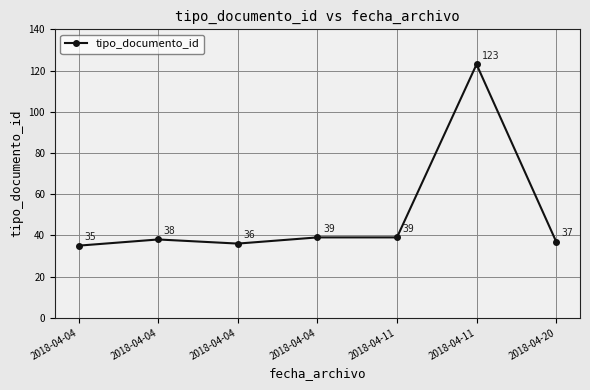

List the labels in order of value, smallest first.

2018-04-04, 2018-04-04, 2018-04-20, 2018-04-04, 2018-04-04, 2018-04-11, 2018-04-11